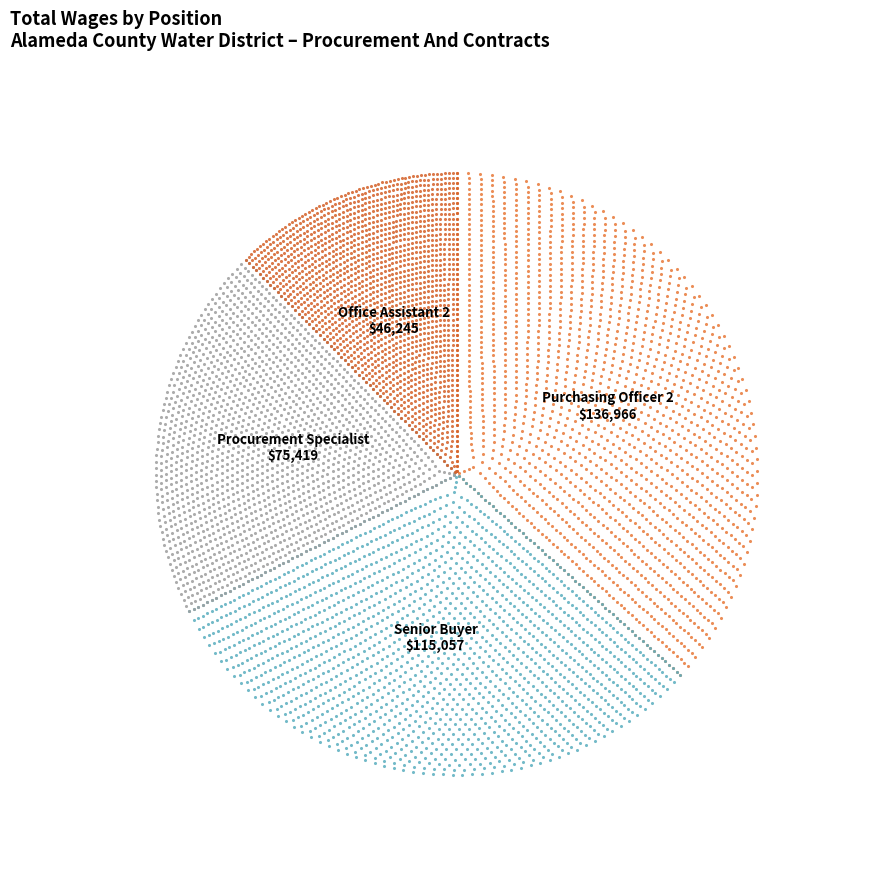

True or false: Office Assistant 2 accounts for 27% of the total.

False